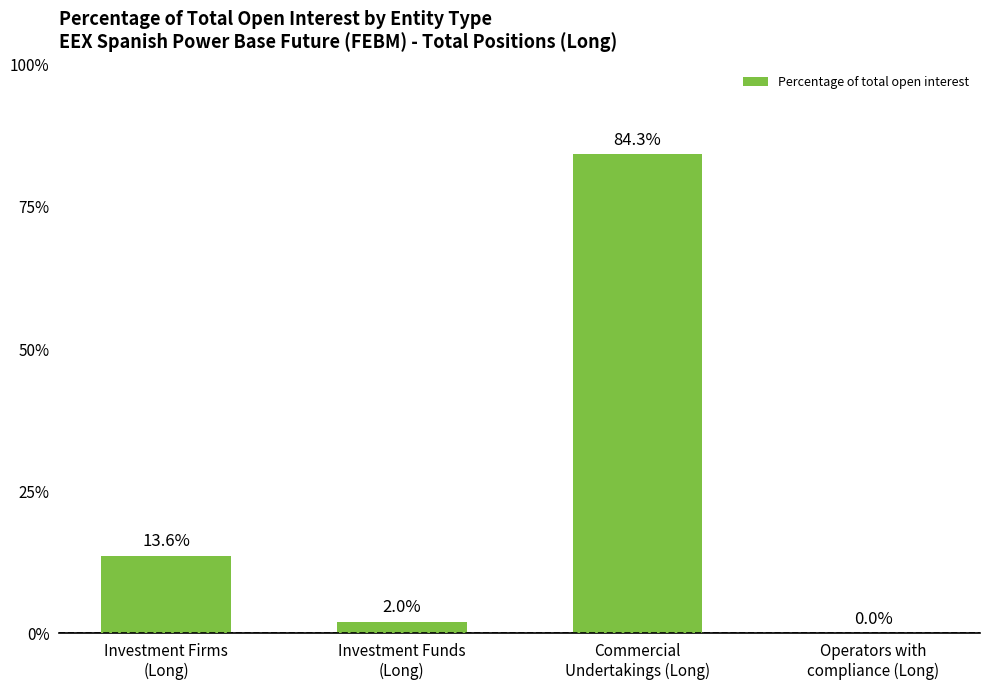

What is the average value?

25.0